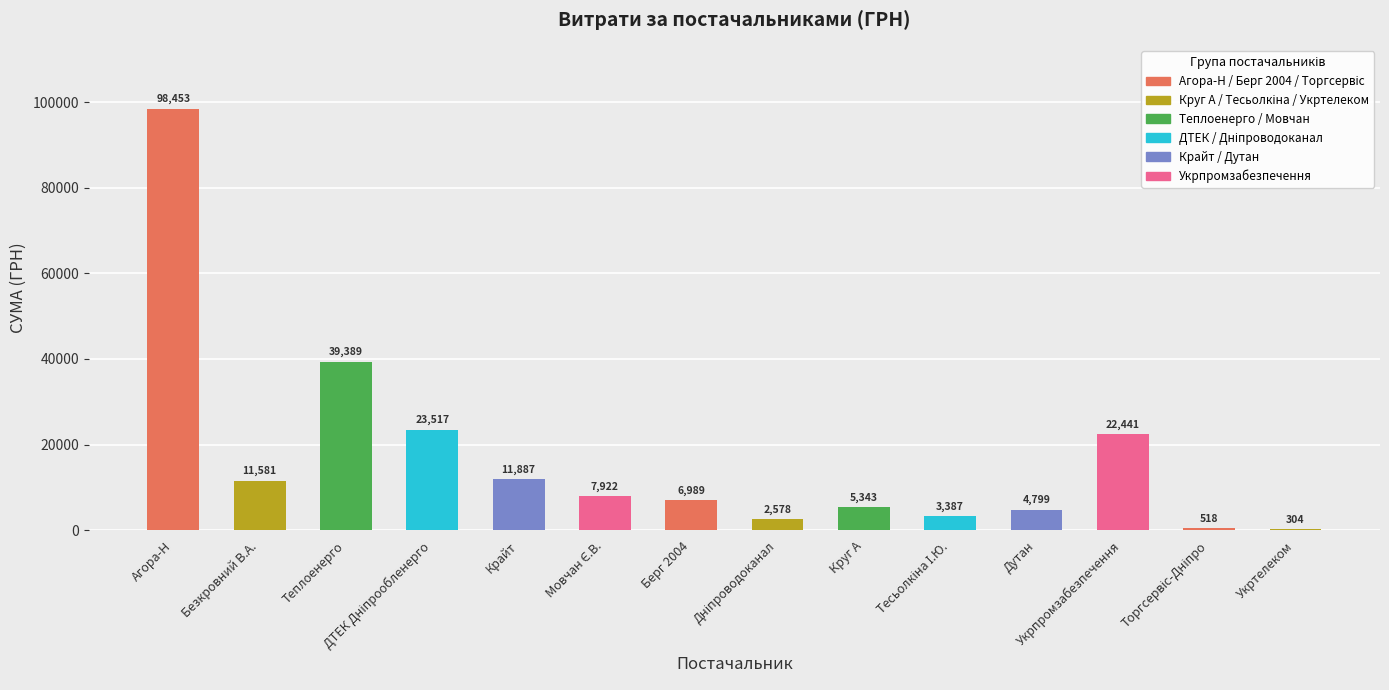

How many data points are less than 7922?

7